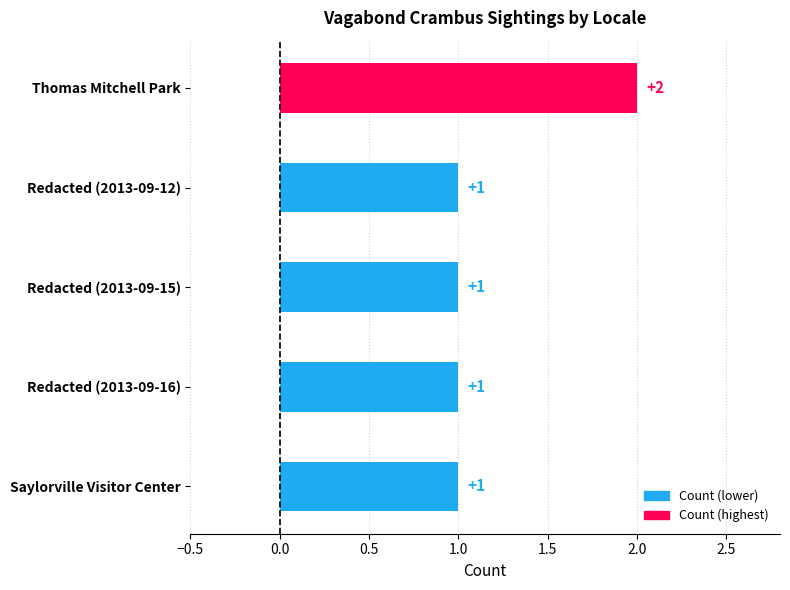

What is the difference between the maximum and minimum values?

1